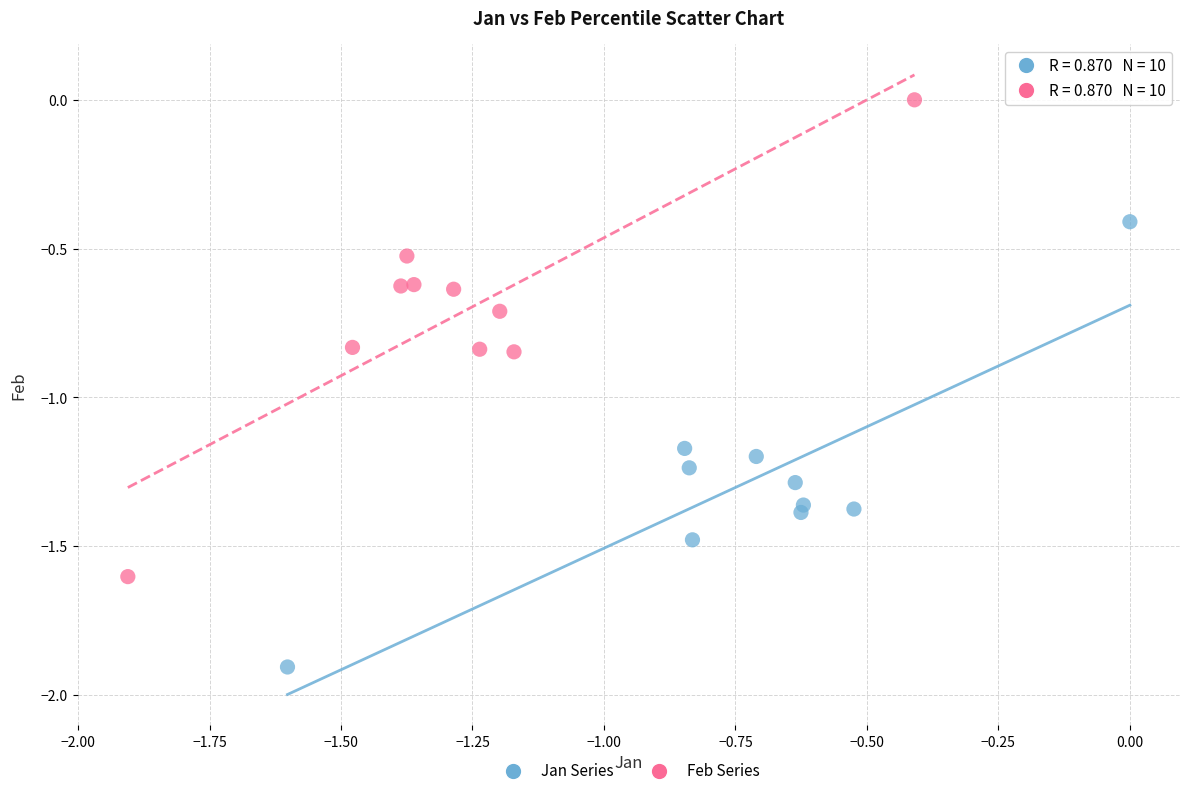

Which series has the widest spread of Y values?

Feb Series